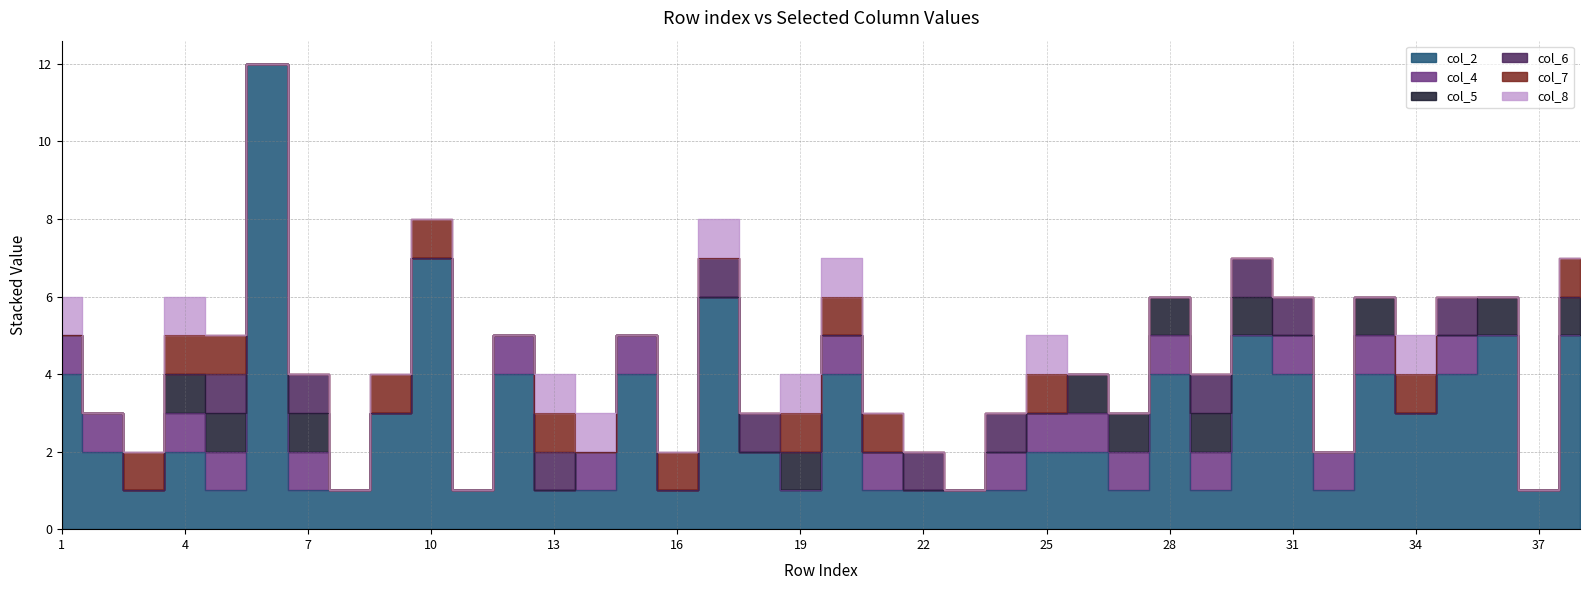

Reading left to right, what are all the values shown in this chart?

col_2: 1=4	2=2	3=1	4=2	5=1	6=12	7=1	8=1	9=3	10=7	11=1	12=4	13=1	14=1	15=4	16=1	17=6	18=2	19=1	20=4	21=1	22=1	23=1	24=1	25=2	26=2	27=1	28=4	29=1	30=5	31=4	32=1	33=4	34=3	35=4	36=5	37=1	38=5
col_4: 1=1	2=1	3=0	4=1	5=1	6=0	7=1	8=0	9=0	10=0	11=0	12=1	13=0	14=1	15=1	16=0	17=0	18=0	19=0	20=1	21=1	22=0	23=0	24=1	25=1	26=1	27=1	28=1	29=1	30=0	31=1	32=1	33=1	34=0	35=1	36=0	37=0	38=0
col_5: 1=0	2=0	3=0	4=1	5=1	6=0	7=1	8=0	9=0	10=0	11=0	12=0	13=0	14=0	15=0	16=0	17=0	18=0	19=1	20=0	21=0	22=0	23=0	24=0	25=0	26=1	27=1	28=1	29=1	30=1	31=0	32=0	33=1	34=0	35=0	36=1	37=0	38=1
col_6: 1=0	2=0	3=0	4=0	5=1	6=0	7=1	8=0	9=0	10=0	11=0	12=0	13=1	14=0	15=0	16=0	17=1	18=1	19=0	20=0	21=0	22=1	23=0	24=1	25=0	26=0	27=0	28=0	29=1	30=1	31=1	32=0	33=0	34=0	35=1	36=0	37=0	38=0
col_7: 1=0	2=0	3=1	4=1	5=1	6=0	7=0	8=0	9=1	10=1	11=0	12=0	13=1	14=0	15=0	16=1	17=0	18=0	19=1	20=1	21=1	22=0	23=0	24=0	25=1	26=0	27=0	28=0	29=0	30=0	31=0	32=0	33=0	34=1	35=0	36=0	37=0	38=1
col_8: 1=1	2=0	3=0	4=1	5=0	6=0	7=0	8=0	9=0	10=0	11=0	12=0	13=1	14=1	15=0	16=0	17=1	18=0	19=1	20=1	21=0	22=0	23=0	24=0	25=1	26=0	27=0	28=0	29=0	30=0	31=0	32=0	33=0	34=1	35=0	36=0	37=0	38=0